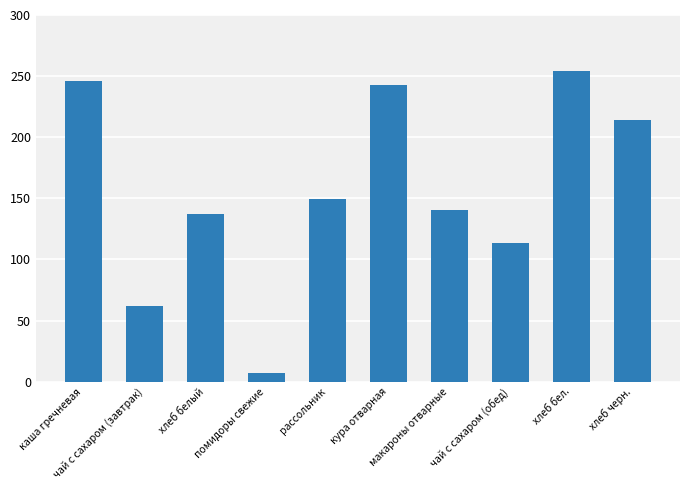

Read the value at чай с сахаром (обед).

113.8